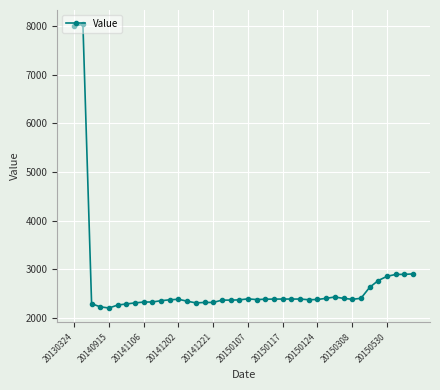

What is the value of the 35th point from the left?

2627